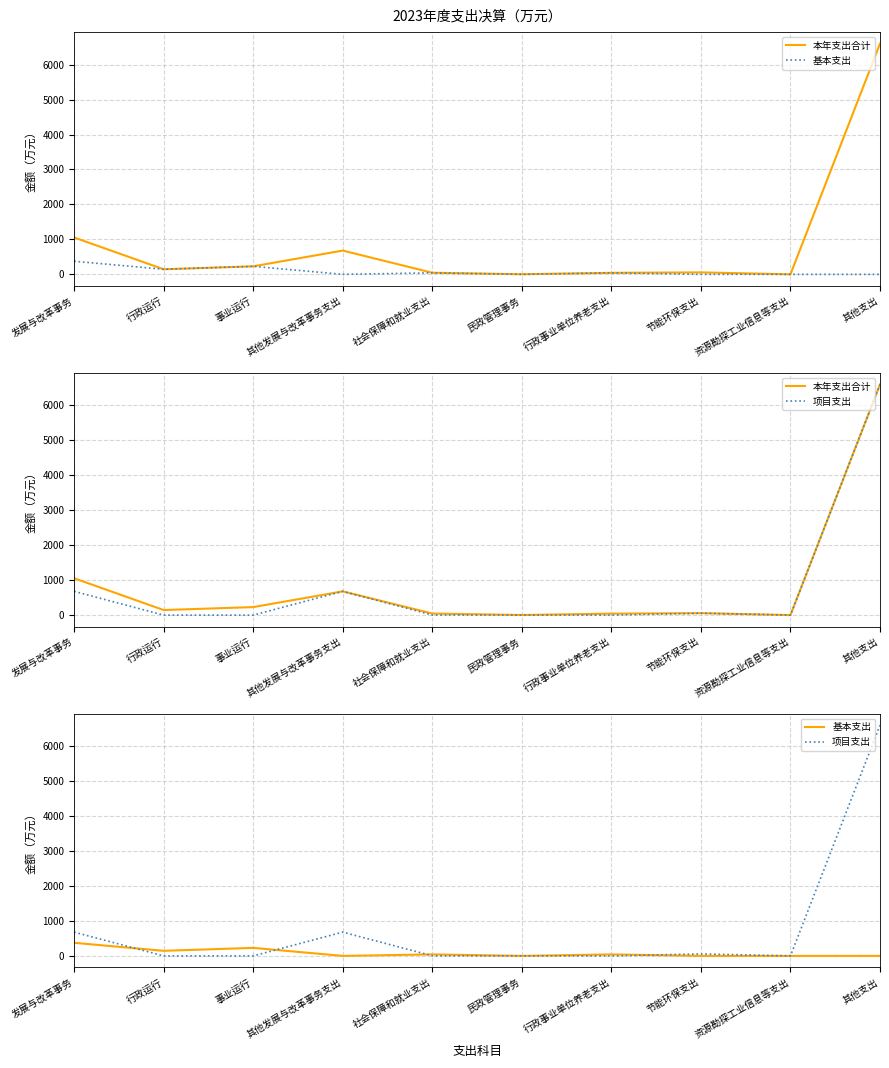

At which label does 基本支出 reach its minimum?

其他发展与改革事务支出